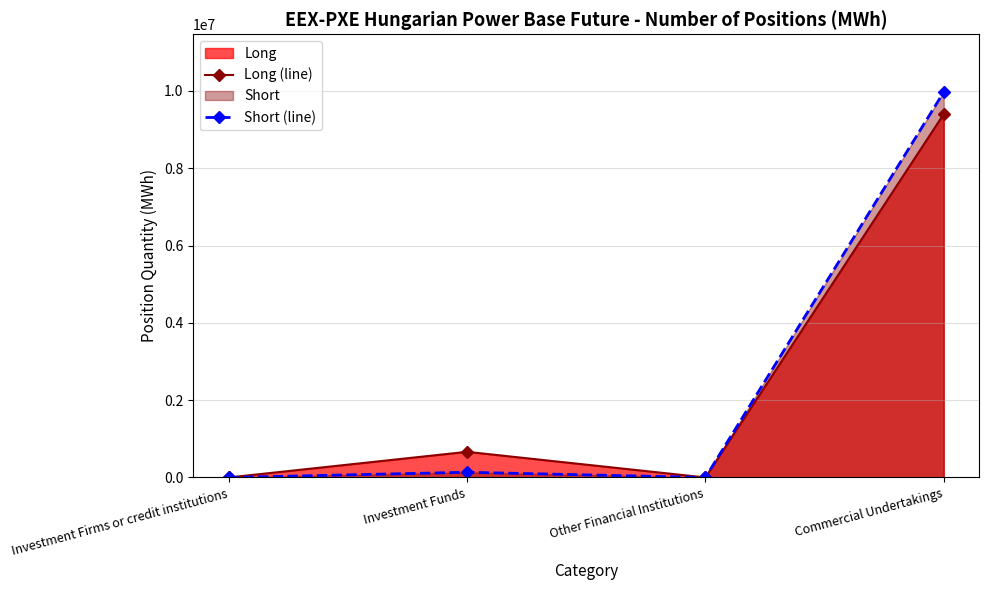

Where is the first local minimum for Short (line)?

Other Financial Institutions